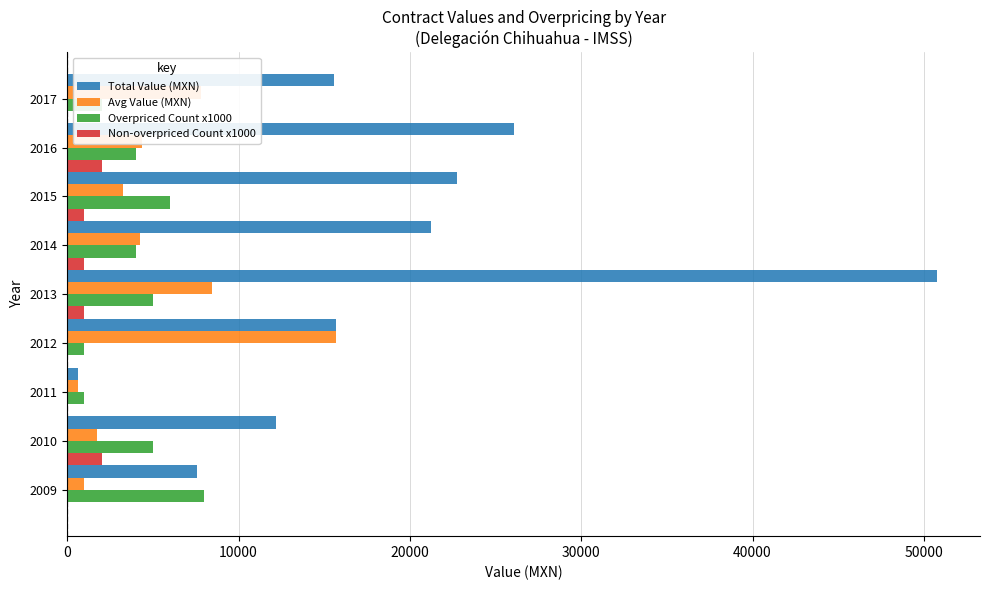

At which category is the sum across all series the highest?

2013